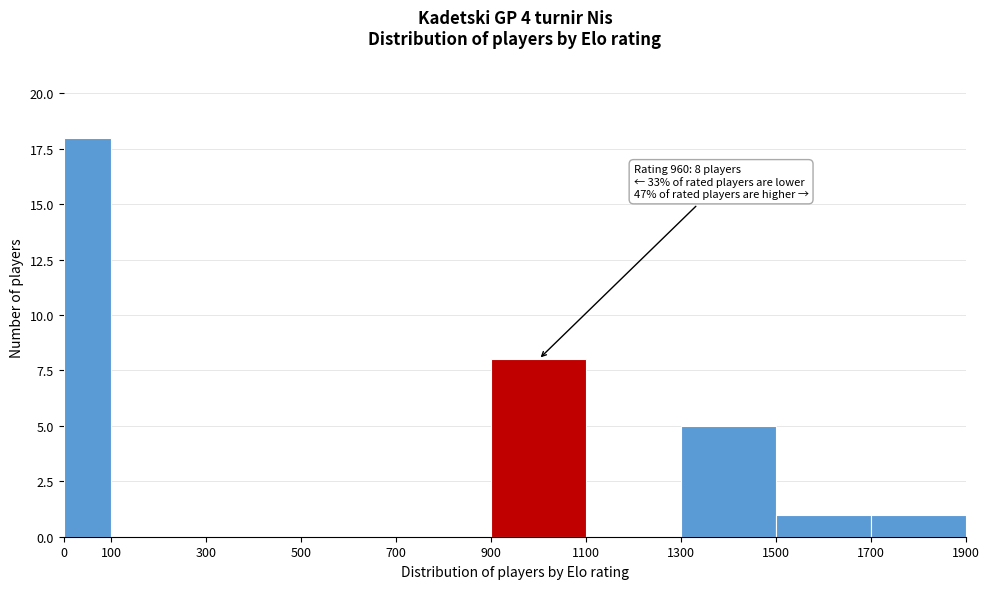

Over which range of the x-axis is the bar tallest?

0 to 100